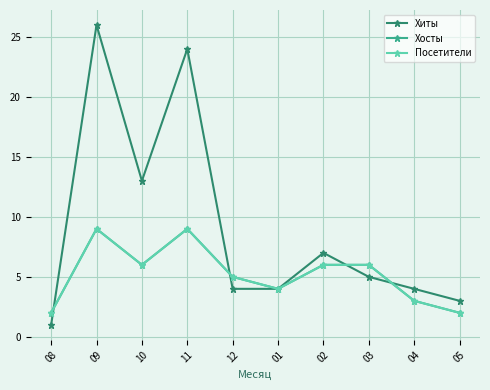

At which label does Хосты reach its minimum?

08